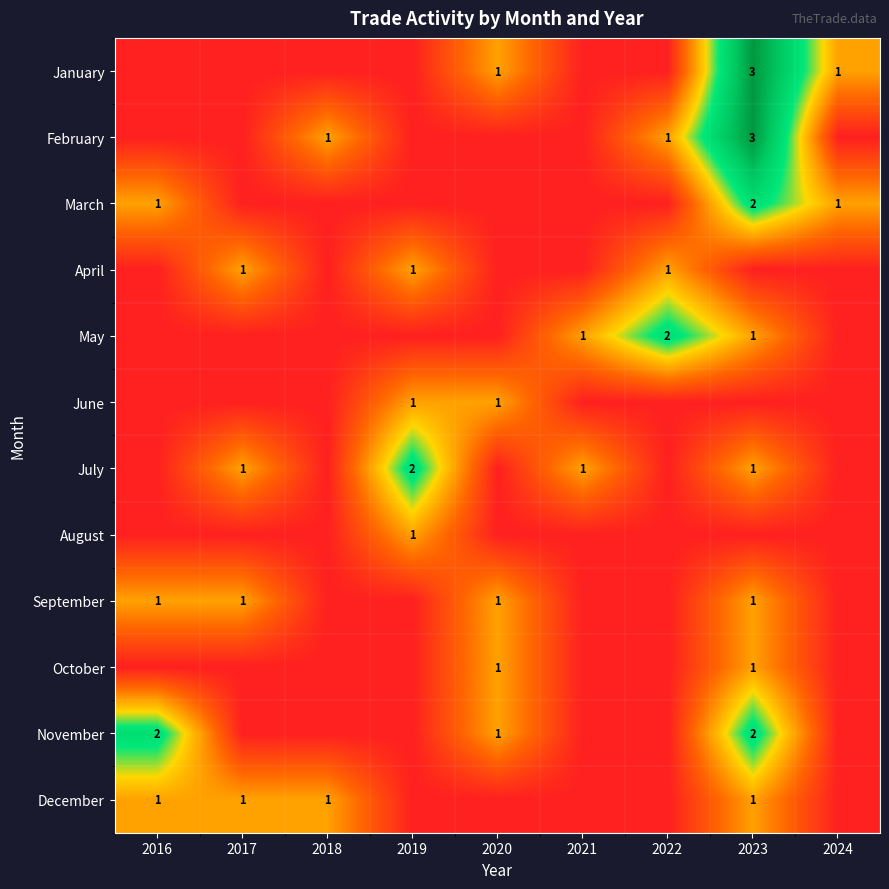

The July series shows 1 at 2023. True or false?

True